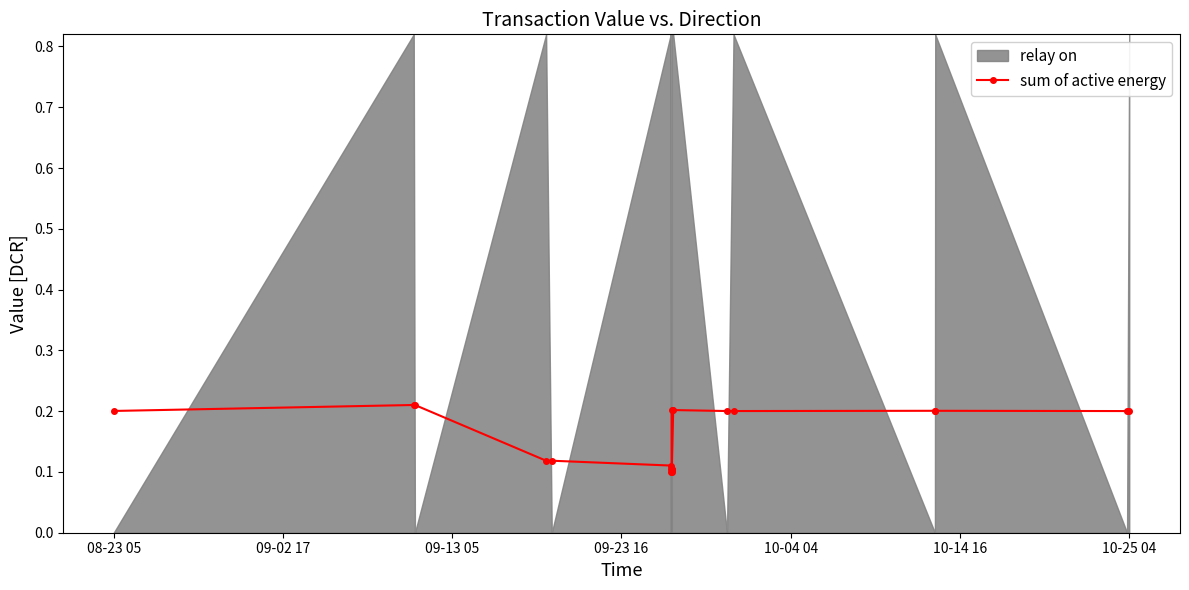

What is the difference between the second highest and minimum values?

0.1